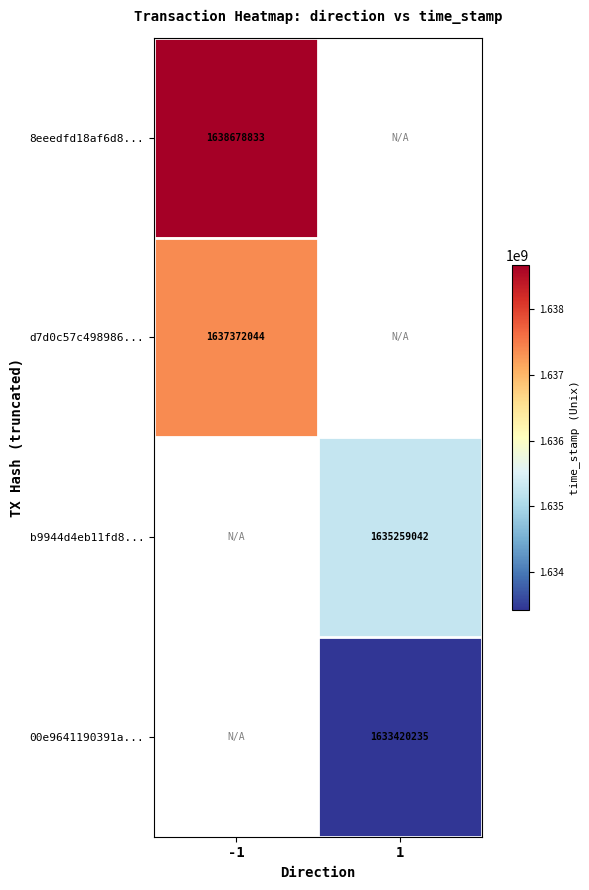

The b9944d4eb11fd8... series shows 1107936503 at 1. True or false?

False